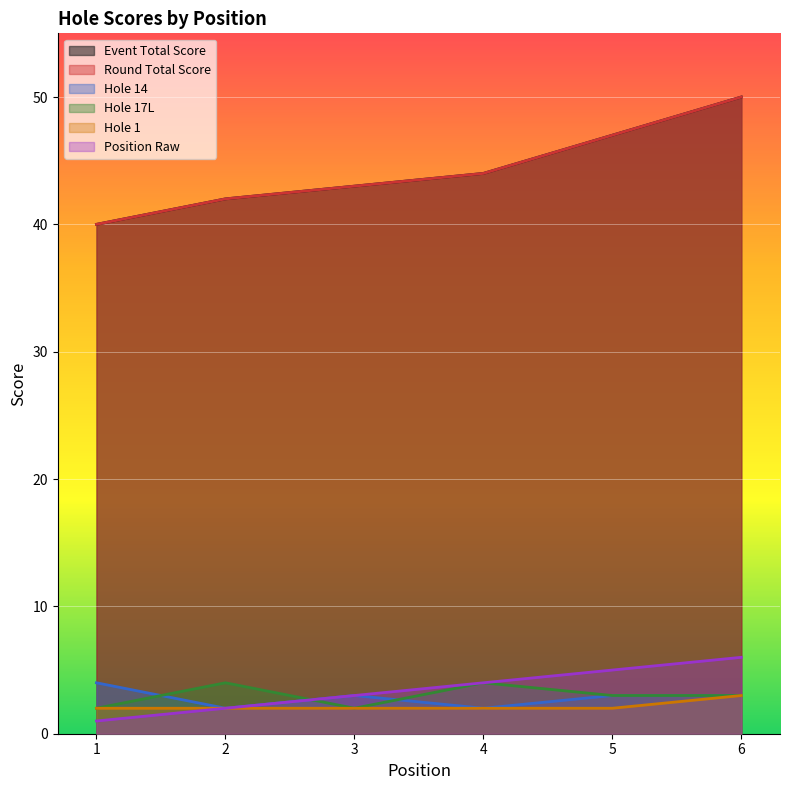

Rank the series by their maximum value, from lowest to highest.

hole_1, hole_14, hole_17L, position_raw, event_total_score, round_total_score